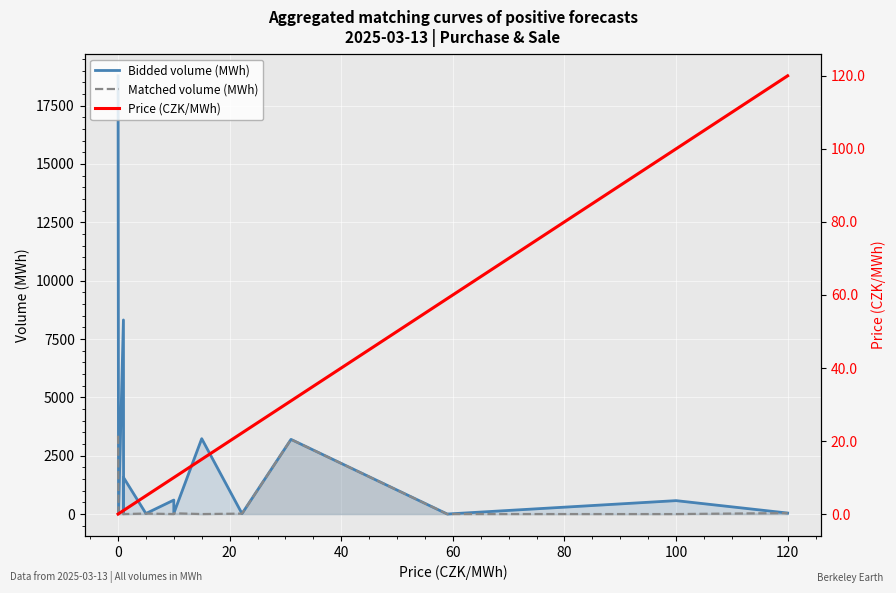

Which series has the largest total across all categories?

Bidded volume (MWh)